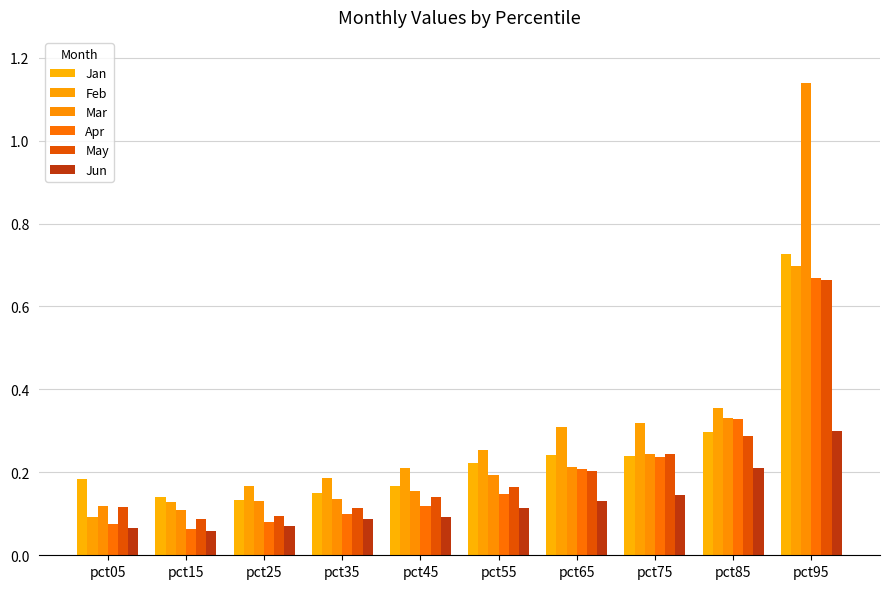

How many categories are shown in the chart?

10